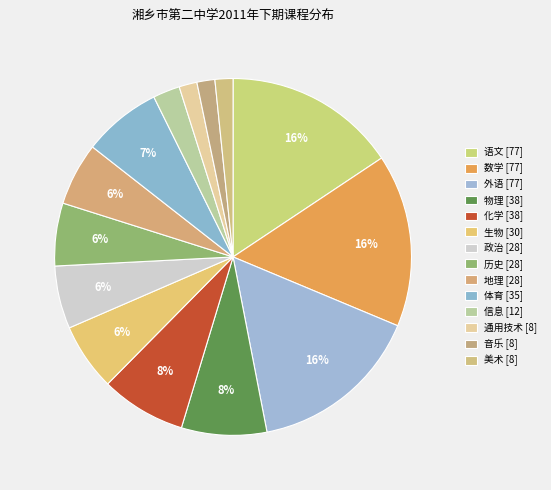

How many slices are in this pie chart?

14